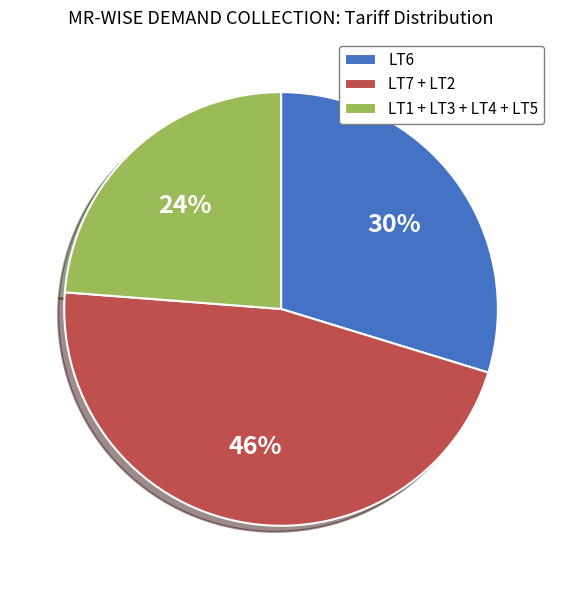

True or false: LT1 + LT3 + LT4 + LT5 accounts for 24% of the total.

True